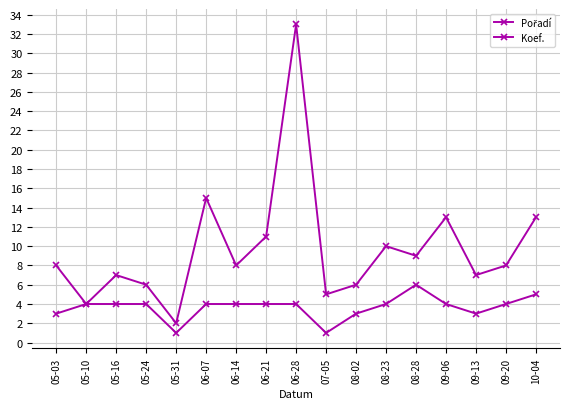

Does the chart have visible grid lines?

Yes